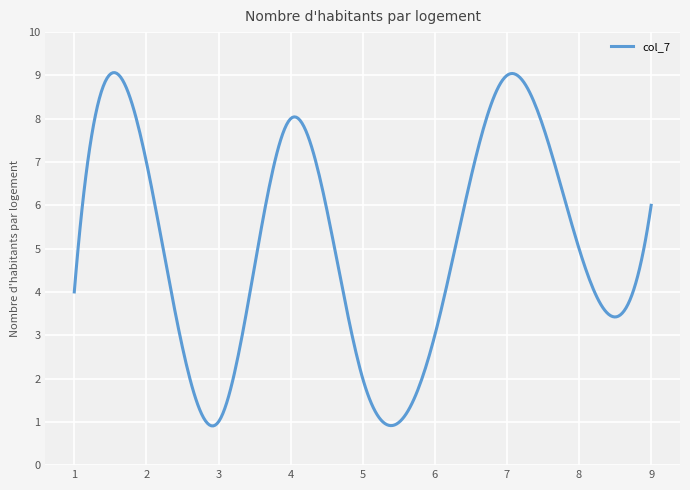

What is the minimum value shown in the chart?

0.9